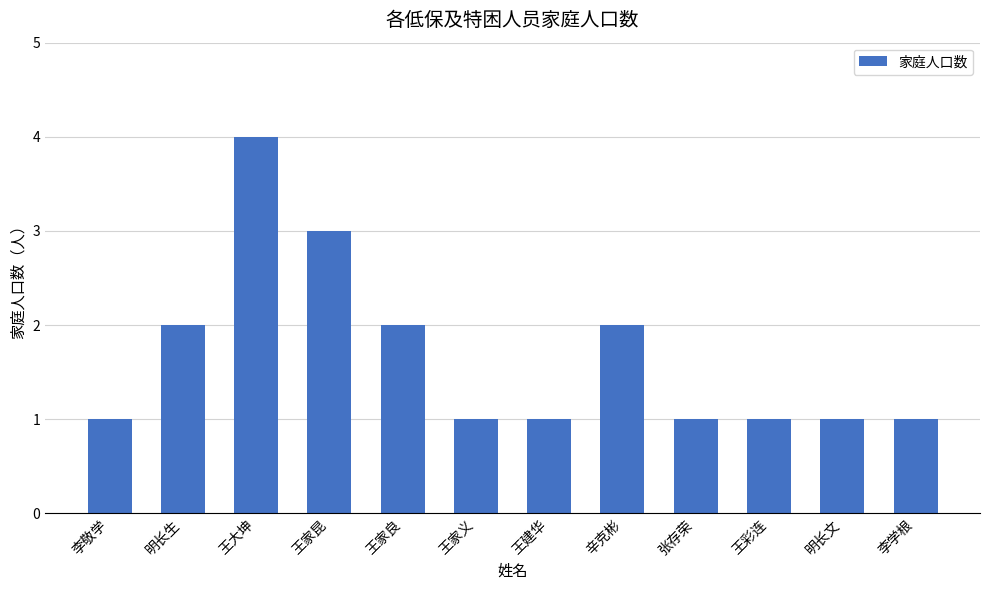

What is the difference between the maximum and second lowest values?

3